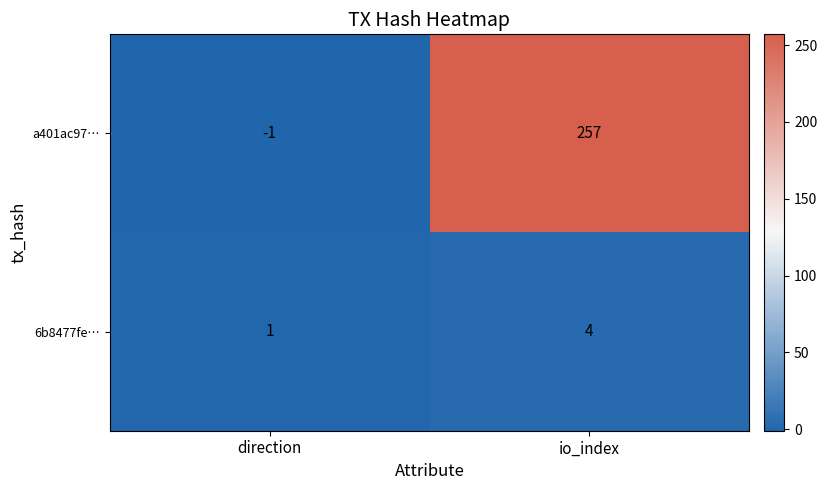

List the series in order of their peak value, lowest first.

6b8477fe…, a401ac97…